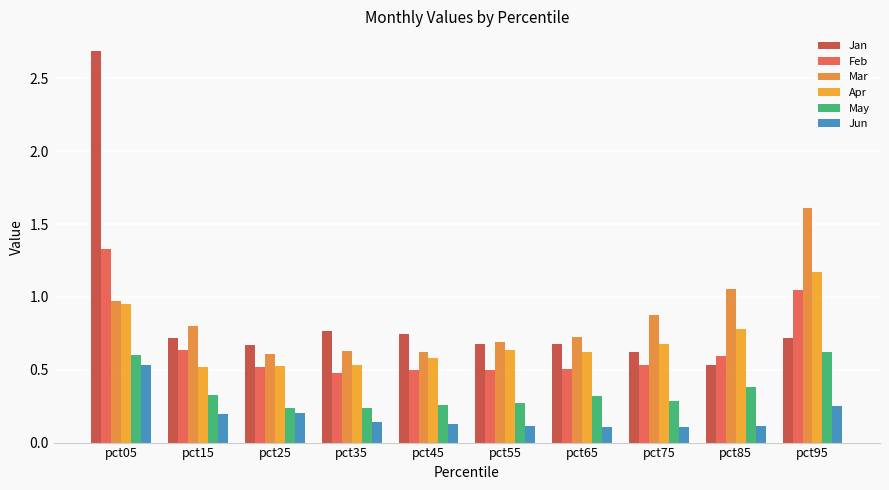

What is the difference between the maximum and minimum values in the May series?

0.4